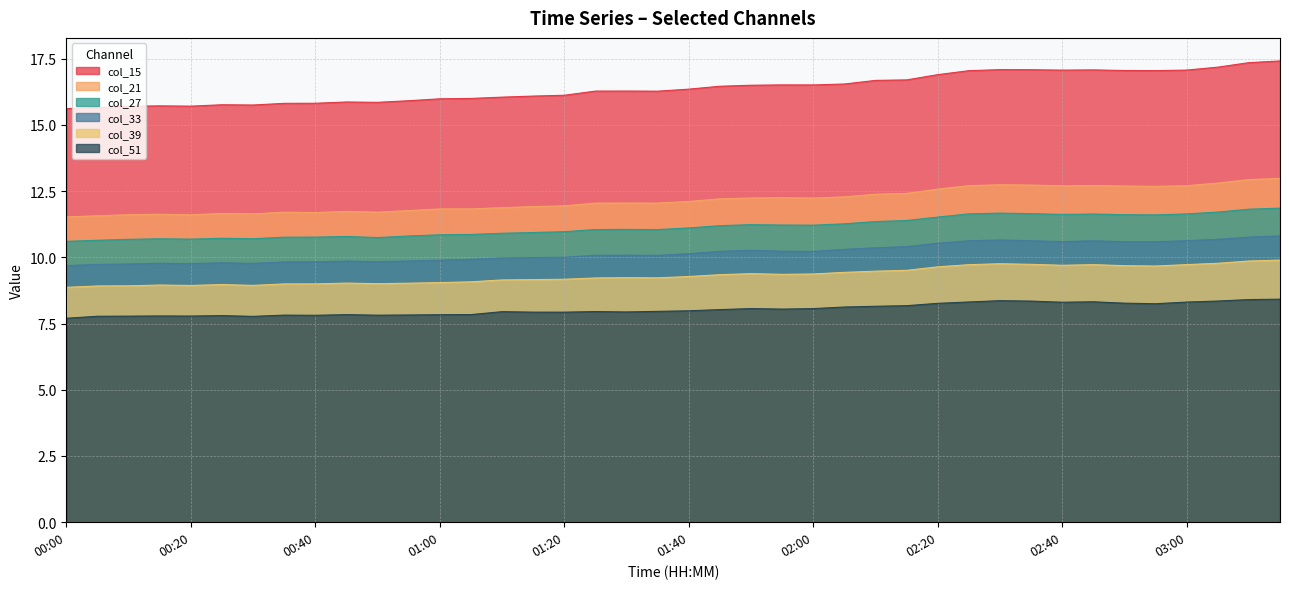

Between 01:55 and 03:10, which is larger?

03:10